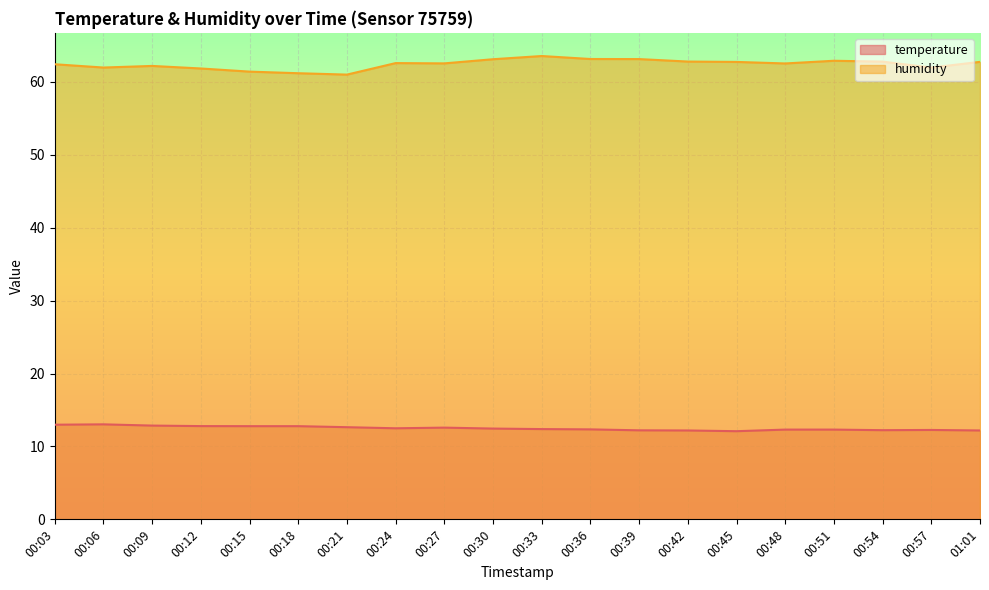

Where is temperature nearest to the value 12?

00:45